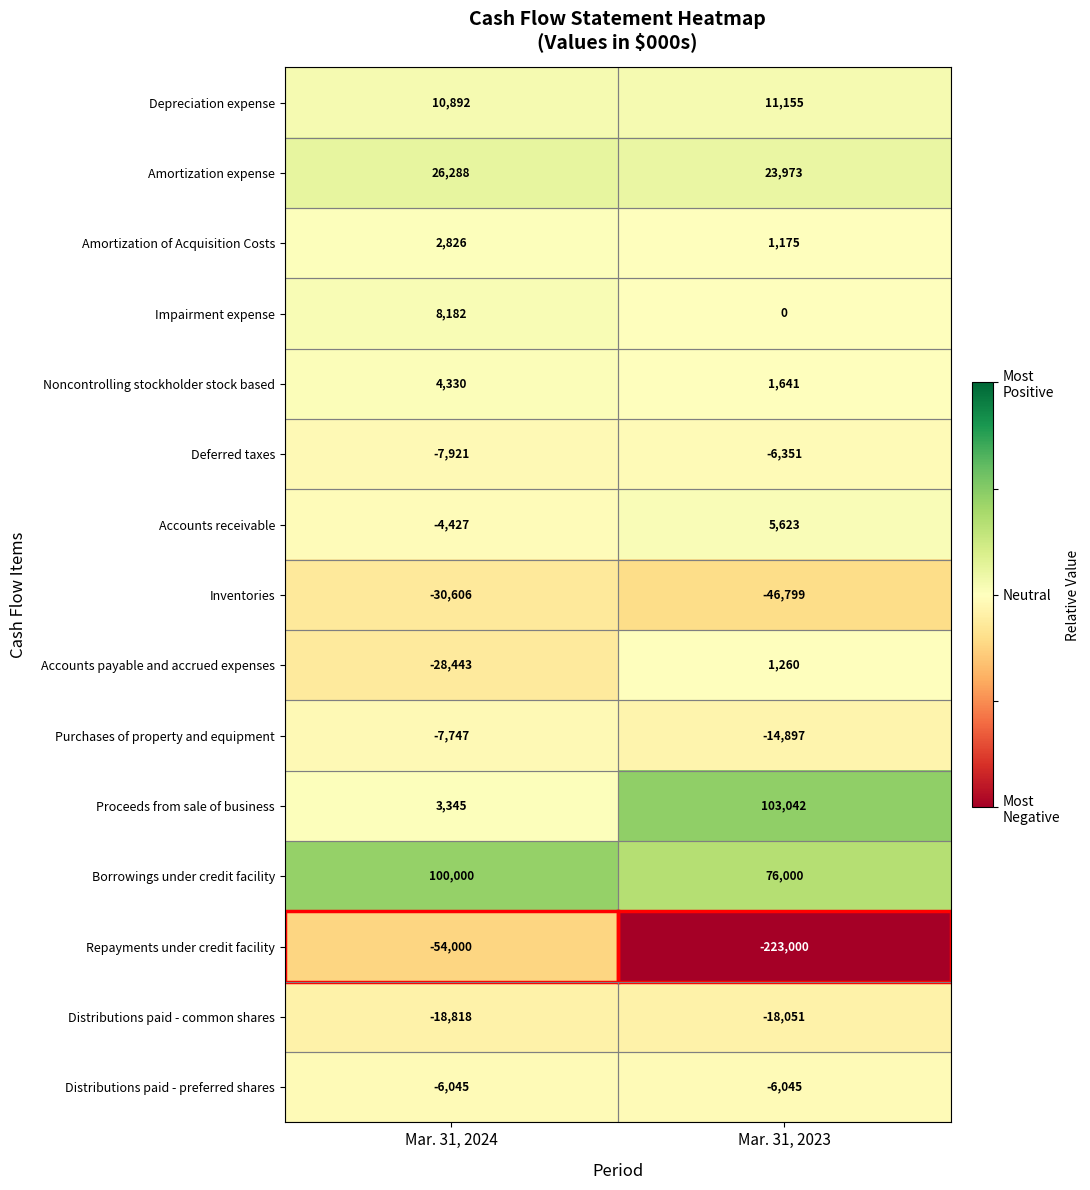

The value of Borrowings under credit facility at Mar. 31, 2023 is 76000. True or false?

True